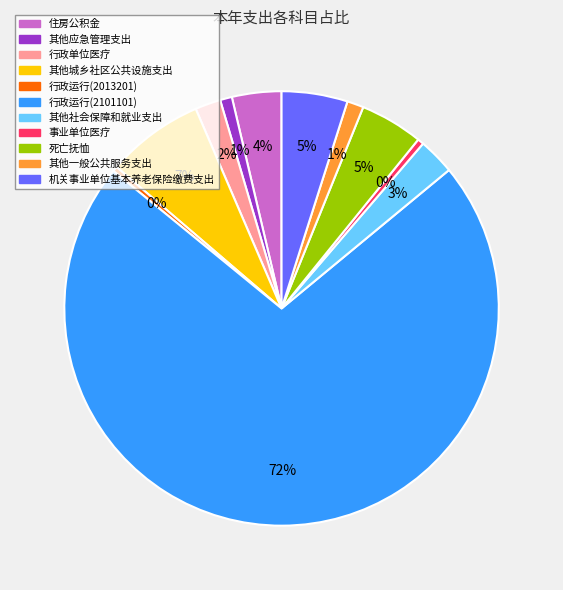

The 其他应急管理支出 slice represents 9% of the pie. True or false?

False